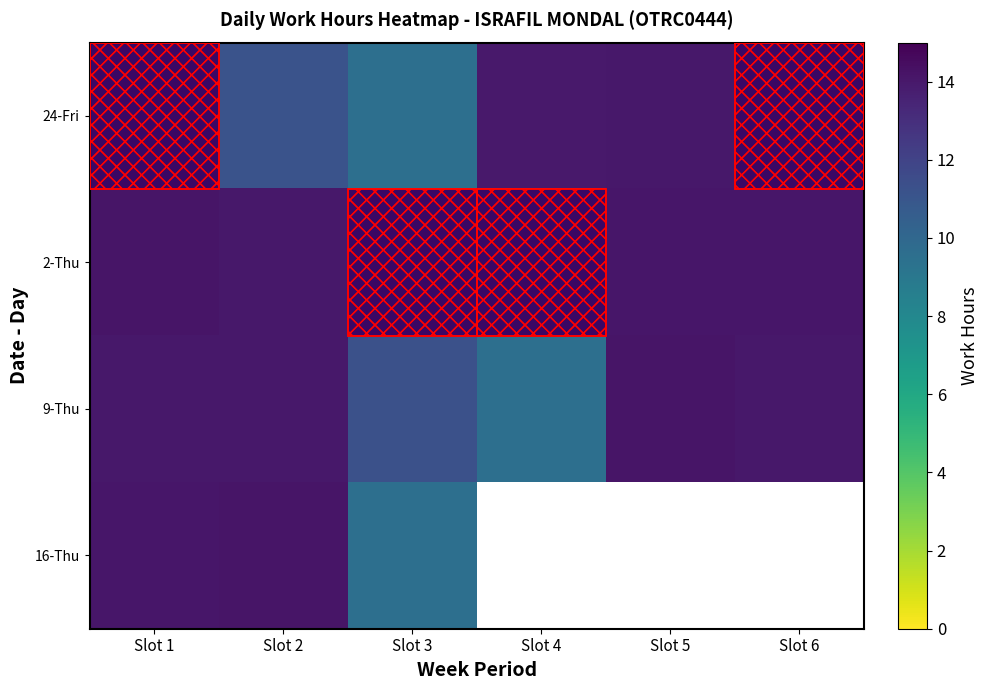

List the series in order of their peak value, lowest first.

24-Fri, 2-Thu, 9-Thu, 16-Thu